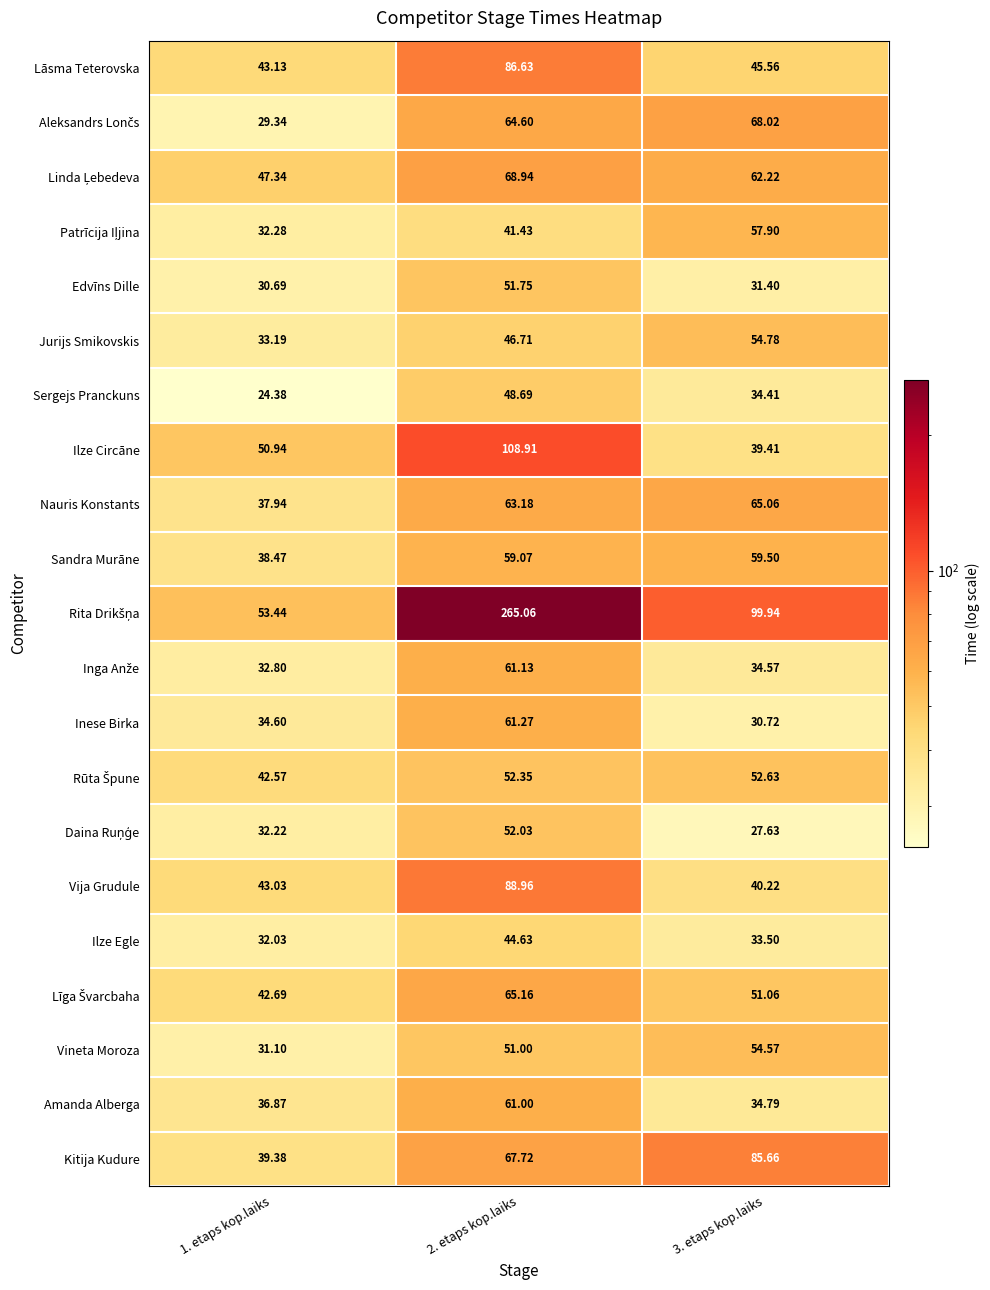

At 2. etaps kop.laiks, list the series in order from smallest to largest.

Patrīcija Iļjina, Ilze Egle, Jurijs Smikovskis, Sergejs Pranckuns, Vineta Moroza, Edvīns Dille, Daina Ruņģe, Rūta Špune, Sandra Murāne, Amanda Alberga, Inga Anže, Inese Birka, Nauris Konstants, Aleksandrs Lončs, Līga Švarcbaha, Kitija Kudure, Linda Ļebedeva, Lāsma Teterovska, Vija Grudule, Ilze Circāne, Rita Drikšņa